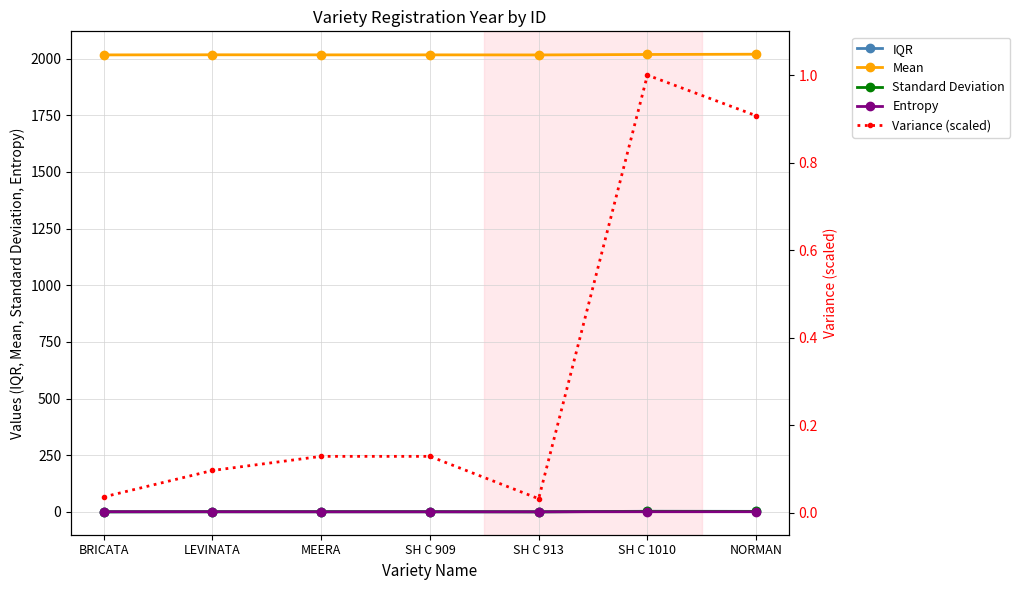

Reading left to right, what are all the values shown in this chart?

IQR: BRICATA=0.5	LEVINATA=1.0	MEERA=1.0	SH C 909=1.0	SH C 913=0.5	SH C 1010=3.0	NORMAN=2.5
Mean: BRICATA=2016.5	LEVINATA=2017.0	MEERA=2016.7	SH C 909=2016.7	SH C 913=2016.3	SH C 1010=2018.3	NORMAN=2019.5
Standard Deviation: BRICATA=0.5	LEVINATA=0.8	MEERA=0.9	SH C 909=0.9	SH C 913=0.5	SH C 1010=2.6	NORMAN=2.5
Entropy: BRICATA=1.0	LEVINATA=1.0	MEERA=0.7	SH C 909=0.7	SH C 913=0.7	SH C 1010=1.0	NORMAN=1.0
Variance (scaled): BRICATA=0.0	LEVINATA=0.1	MEERA=0.1	SH C 909=0.1	SH C 913=0.0	SH C 1010=1.0	NORMAN=0.9